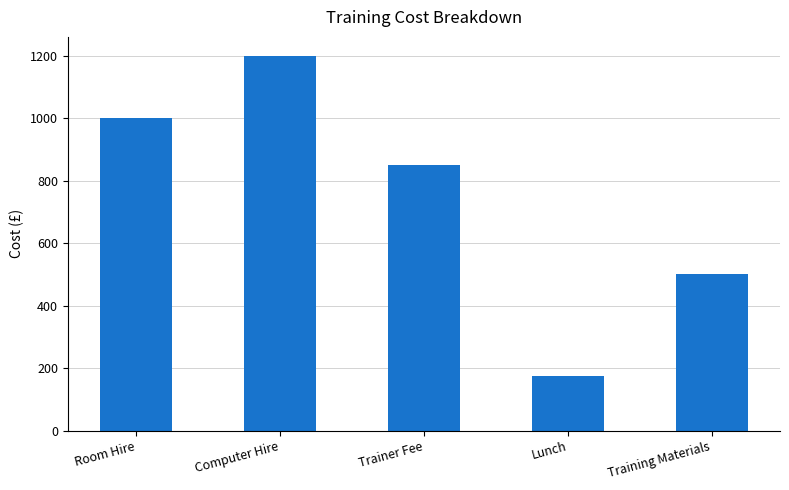

What position from the right is Room Hire?

5